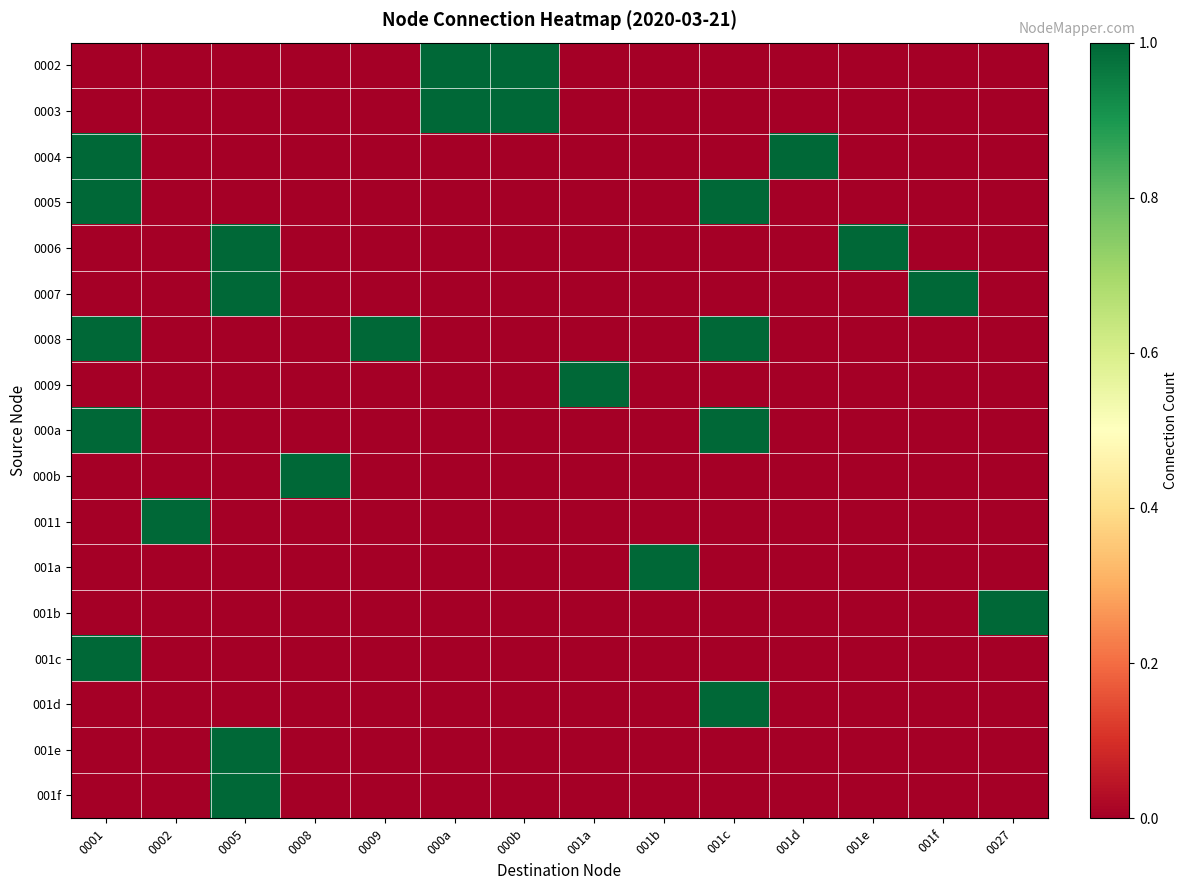

What is the total value across all series at 001b?

1